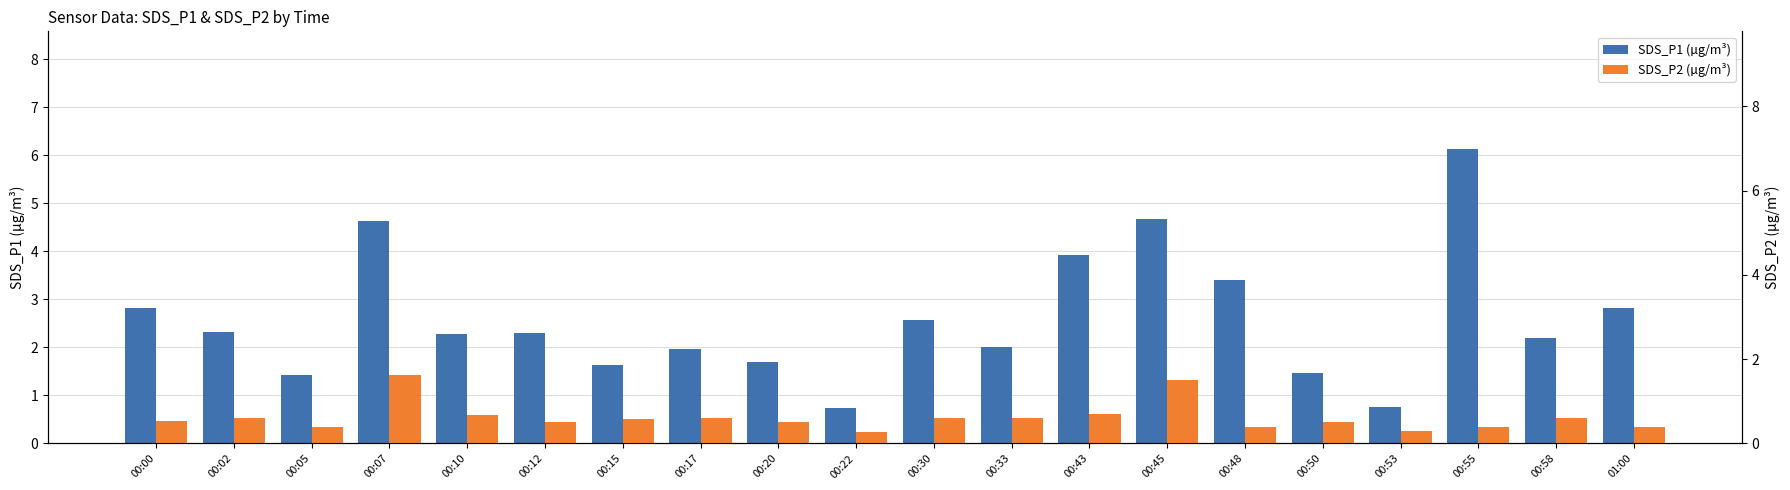

List the labels in order of SDS_P1 (µg/m³) value, largest first.

00:55, 00:45, 00:07, 00:43, 00:48, 00:00, 01:00, 00:30, 00:02, 00:12, 00:10, 00:58, 00:33, 00:17, 00:20, 00:15, 00:50, 00:05, 00:53, 00:22